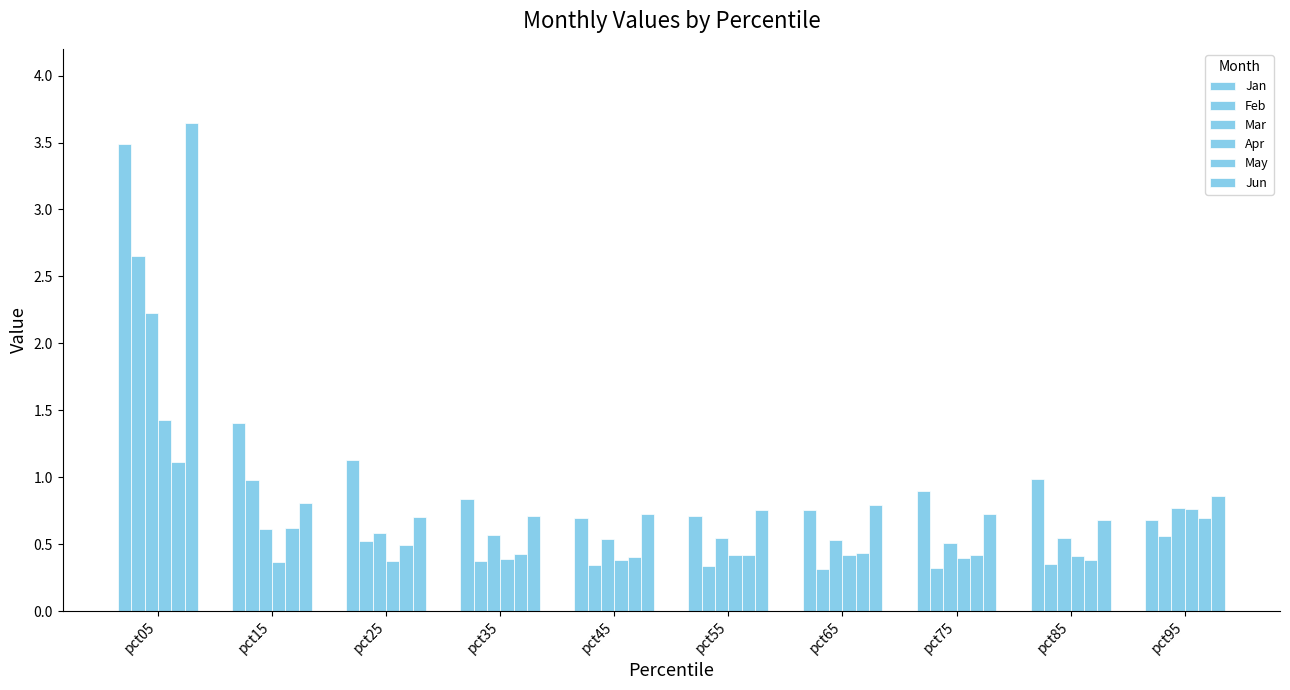

Reading right to left, transcribe all the data shown in this chart.

Jan: pct95=0.7	pct85=1.0	pct75=0.9	pct65=0.8	pct55=0.7	pct45=0.7	pct35=0.8	pct25=1.1	pct15=1.4	pct05=3.5
Feb: pct95=0.6	pct85=0.4	pct75=0.3	pct65=0.3	pct55=0.3	pct45=0.3	pct35=0.4	pct25=0.5	pct15=1.0	pct05=2.7
Mar: pct95=0.8	pct85=0.5	pct75=0.5	pct65=0.5	pct55=0.5	pct45=0.5	pct35=0.6	pct25=0.6	pct15=0.6	pct05=2.2
Apr: pct95=0.8	pct85=0.4	pct75=0.4	pct65=0.4	pct55=0.4	pct45=0.4	pct35=0.4	pct25=0.4	pct15=0.4	pct05=1.4
May: pct95=0.7	pct85=0.4	pct75=0.4	pct65=0.4	pct55=0.4	pct45=0.4	pct35=0.4	pct25=0.5	pct15=0.6	pct05=1.1
Jun: pct95=0.9	pct85=0.7	pct75=0.7	pct65=0.8	pct55=0.8	pct45=0.7	pct35=0.7	pct25=0.7	pct15=0.8	pct05=3.6